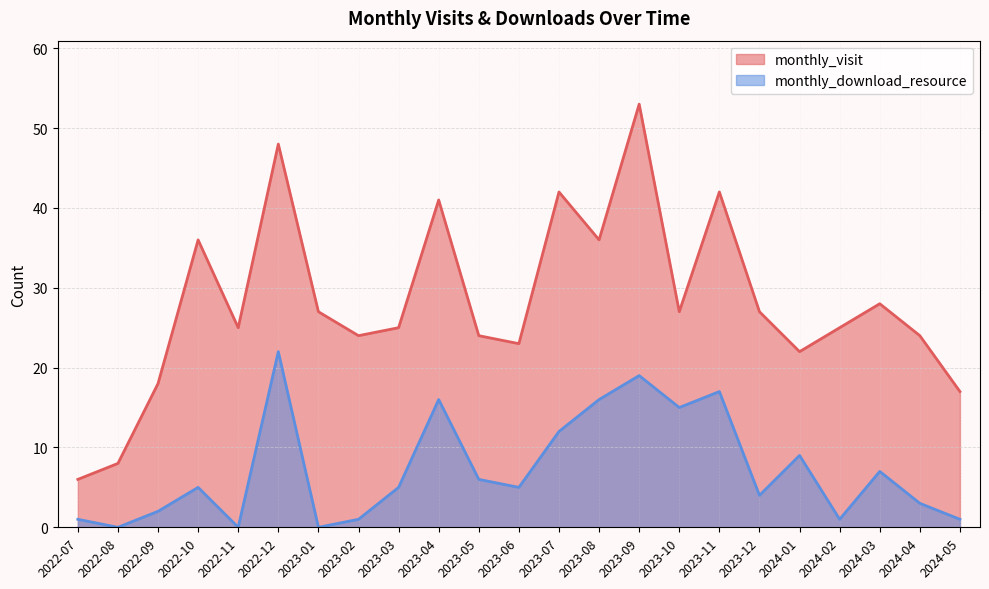

Reading left to right, list all the values displayed in this chart.

monthly_visit: 2022-07=6	2022-08=8	2022-09=18	2022-10=36	2022-11=25	2022-12=48	2023-01=27	2023-02=24	2023-03=25	2023-04=41	2023-05=24	2023-06=23	2023-07=42	2023-08=36	2023-09=53	2023-10=27	2023-11=42	2023-12=27	2024-01=22	2024-02=25	2024-03=28	2024-04=24	2024-05=17
monthly_download_resource: 2022-07=1	2022-08=0	2022-09=2	2022-10=5	2022-11=0	2022-12=22	2023-01=0	2023-02=1	2023-03=5	2023-04=16	2023-05=6	2023-06=5	2023-07=12	2023-08=16	2023-09=19	2023-10=15	2023-11=17	2023-12=4	2024-01=9	2024-02=1	2024-03=7	2024-04=3	2024-05=1